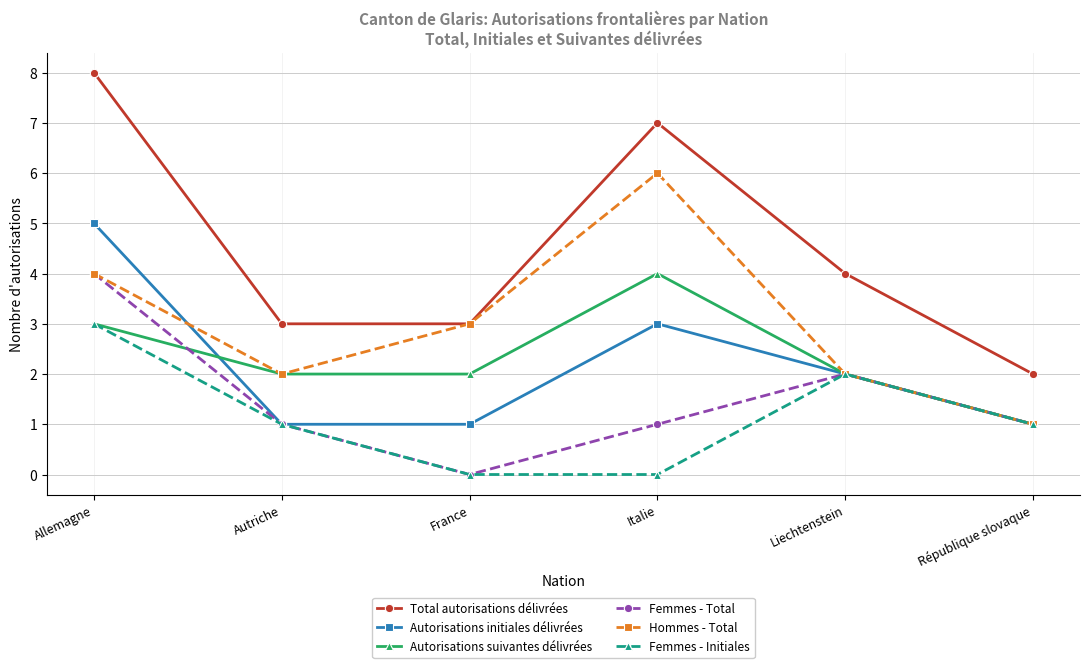

Which series has the widest spread of values?

Total autorisations délivrées